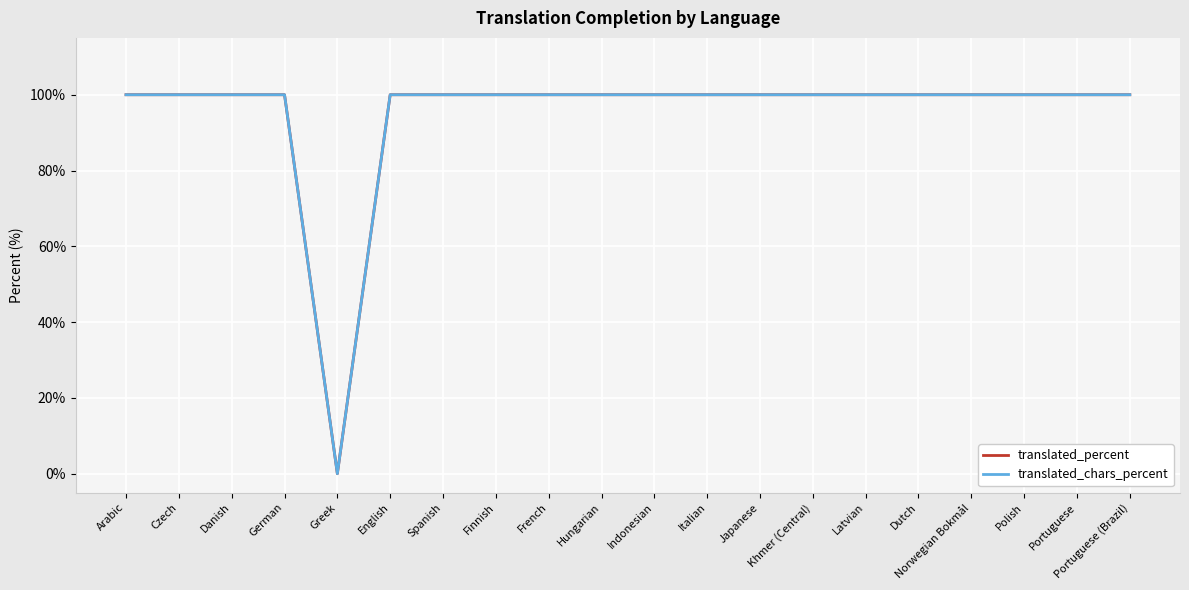

Reading left to right, extract all data points from this chart.

translated_percent: Arabic=100	Czech=100	Danish=100	German=100	Greek=0	English=100	Spanish=100	Finnish=100	French=100	Hungarian=100	Indonesian=100	Italian=100	Japanese=100	Khmer (Central)=100	Latvian=100	Dutch=100	Norwegian Bokmål=100	Polish=100	Portuguese=100	Portuguese (Brazil)=100
translated_chars_percent: Arabic=100	Czech=100	Danish=100	German=100	Greek=0	English=100	Spanish=100	Finnish=100	French=100	Hungarian=100	Indonesian=100	Italian=100	Japanese=100	Khmer (Central)=100	Latvian=100	Dutch=100	Norwegian Bokmål=100	Polish=100	Portuguese=100	Portuguese (Brazil)=100